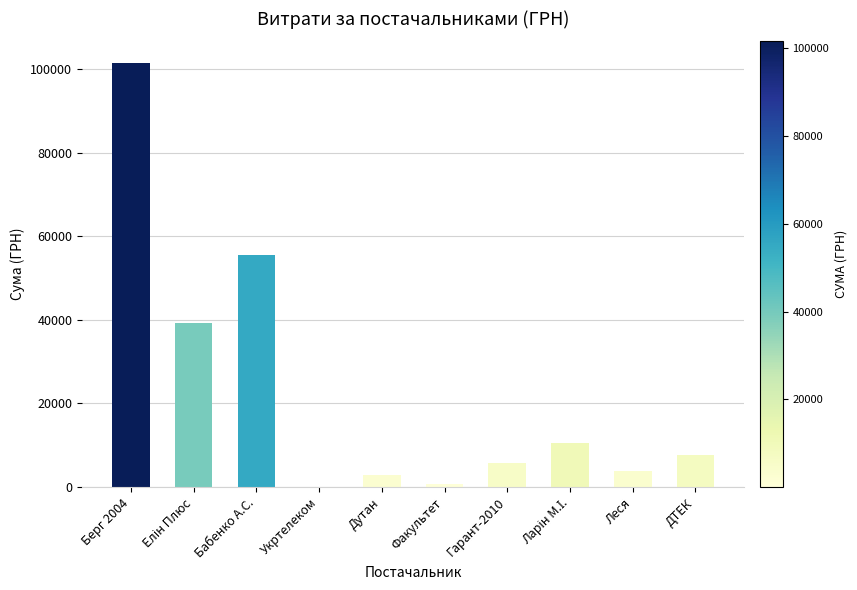

At which label is the value closest to 50786?

Бабенко А.С.